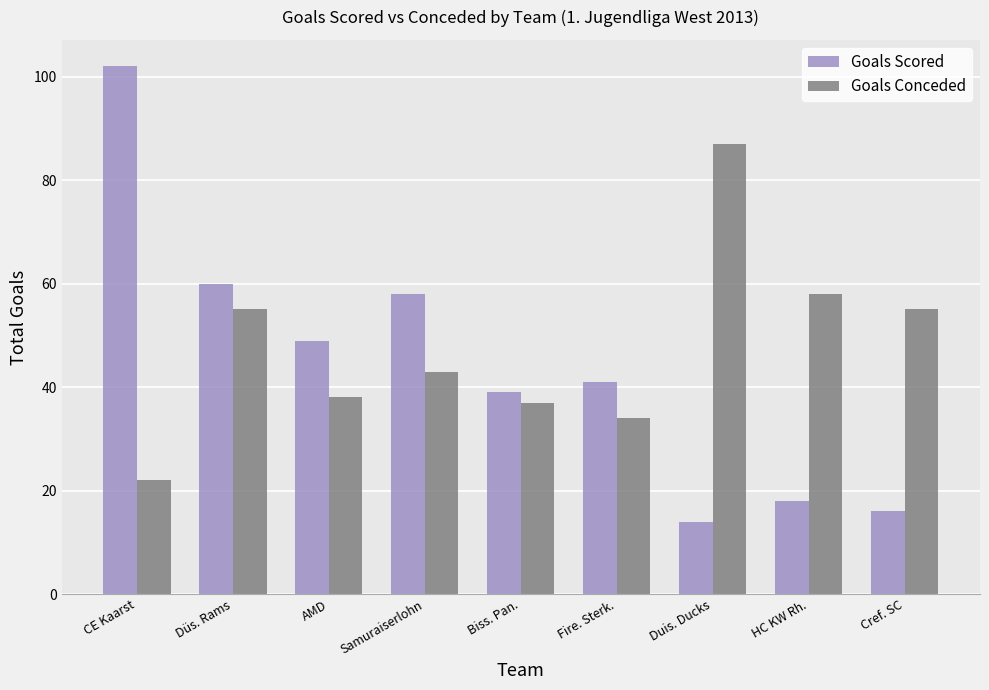

What is the label of the 3rd bar from the left?

AMD